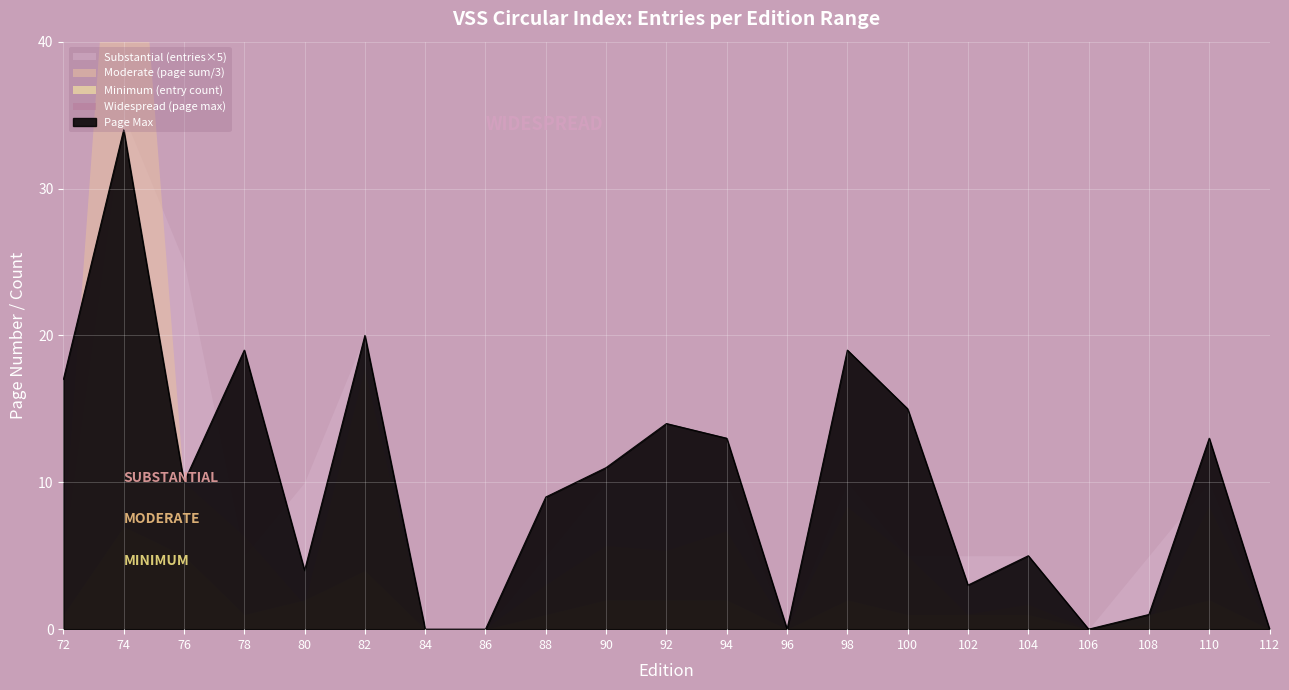

Where is the first local minimum?

74-76